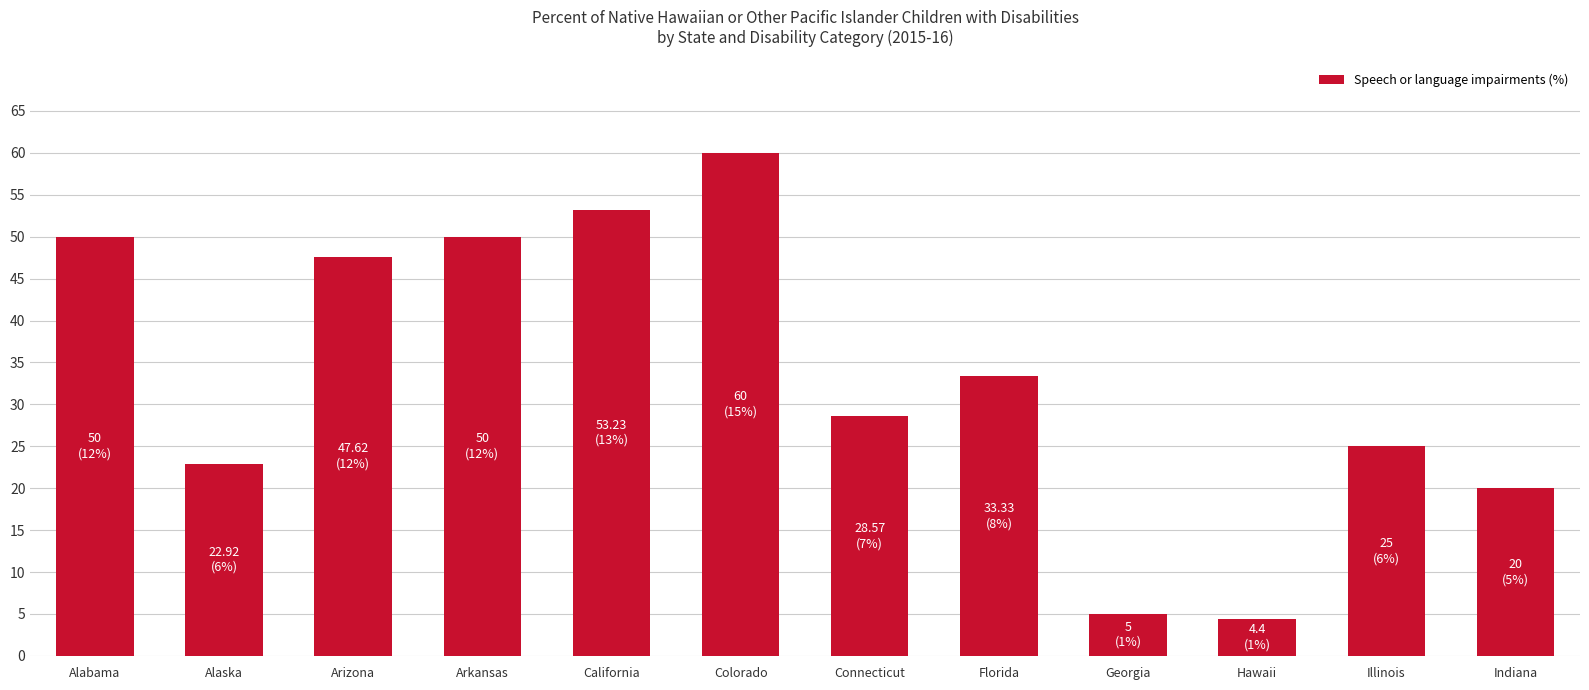

Is it true that the value at Georgia is 1.5?

False